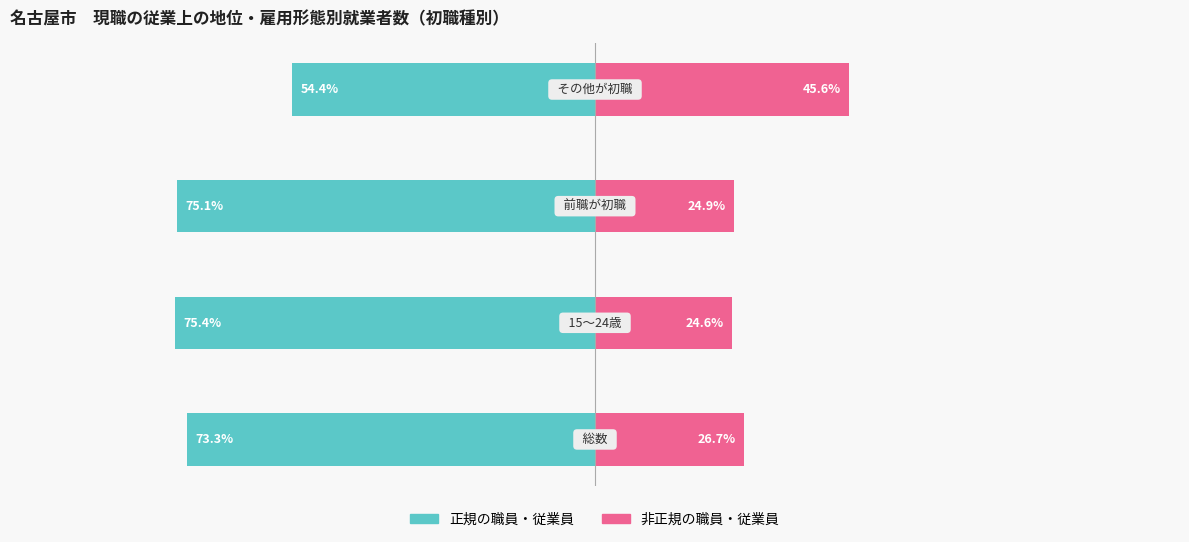

Between 0 and 1, which series saw the biggest shift?

正規の職員・従業員